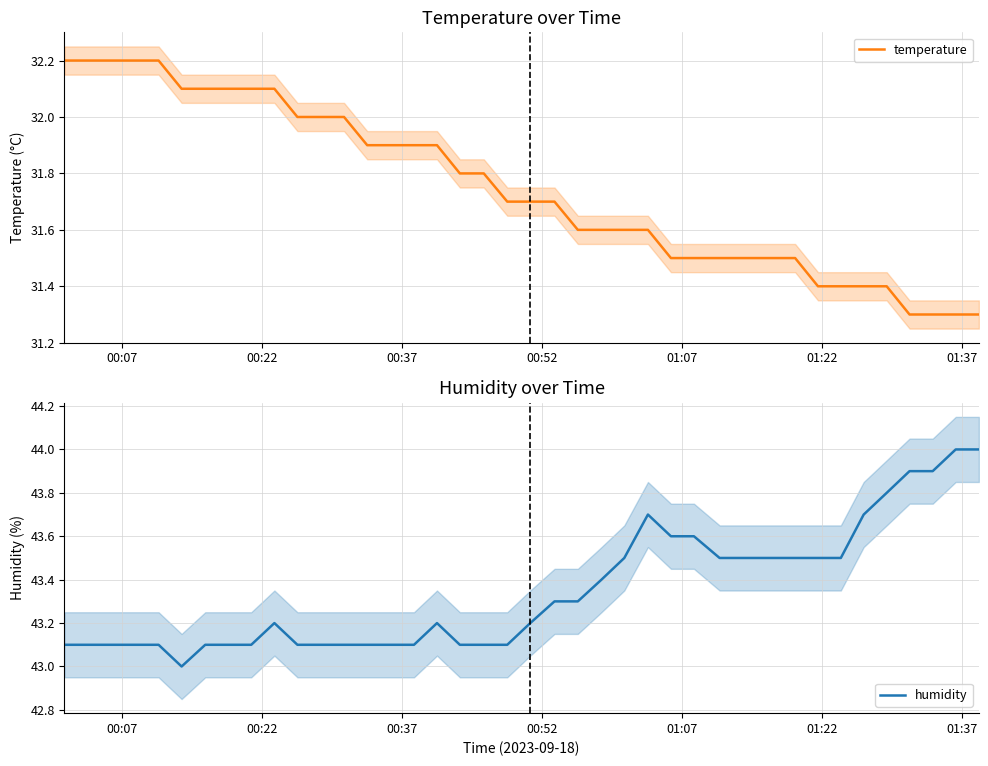

What is the highest value of the temperature series?

32.2